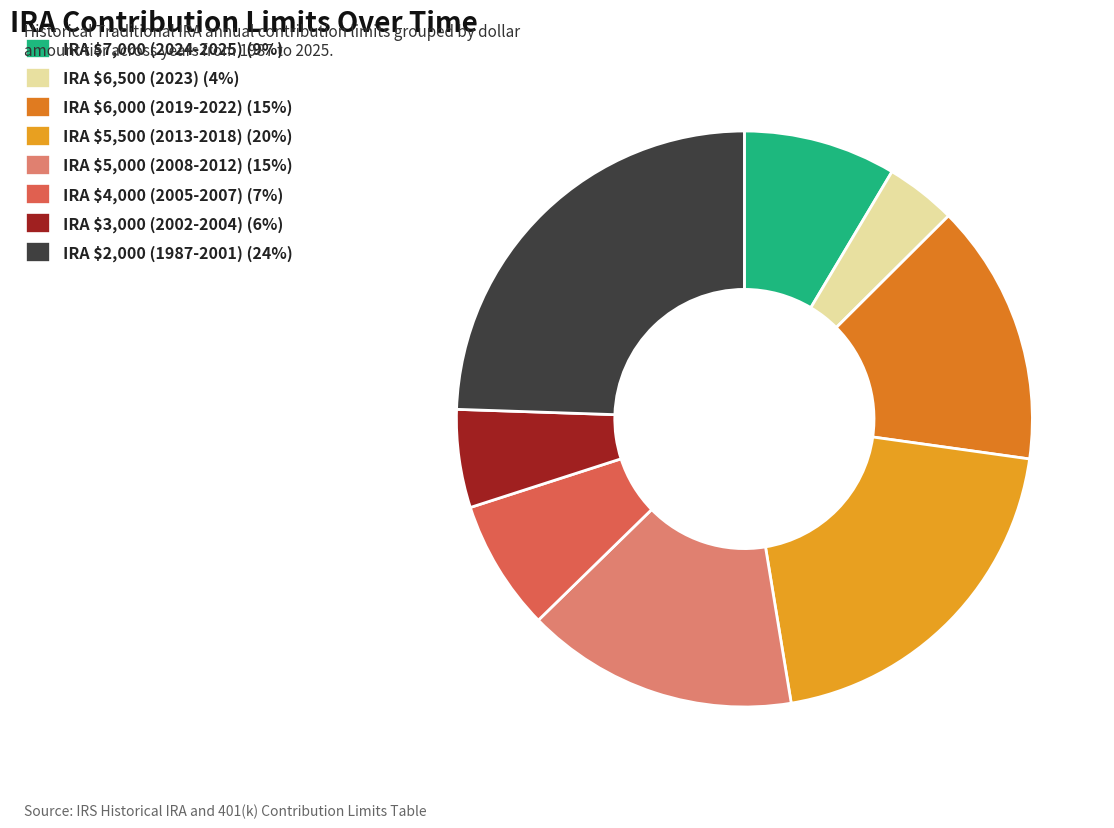

How many slices are in this pie chart?

8